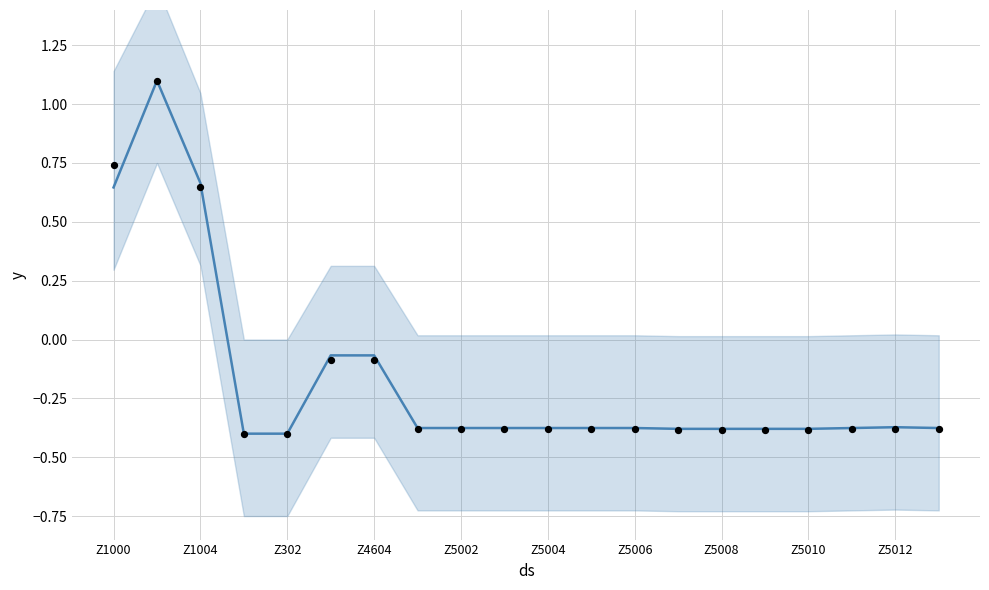

At how many categories does at least one series exceed 0?

3